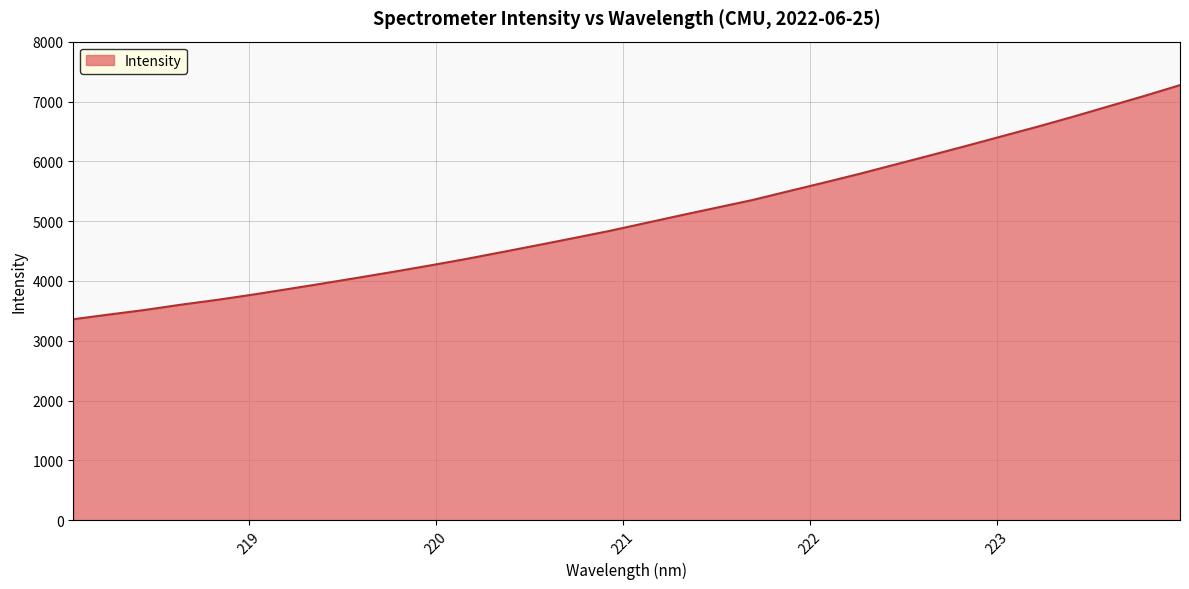

Reading left to right, what are all the values shown in this chart?

3359.4	3438.1	3514.4	3601.7	3681.5	3769.0	3863.3	3958.9	4057.0	4156.7	4260.5	4367.8	4482.2	4597.8	4715.7	4835.0	4965.4	5096.0	5223.4	5351.0	5496.4	5641.1	5788.4	5944.2	6099.3	6256.8	6417.7	6578.3	6745.7	6919.5	7093.3	7273.9